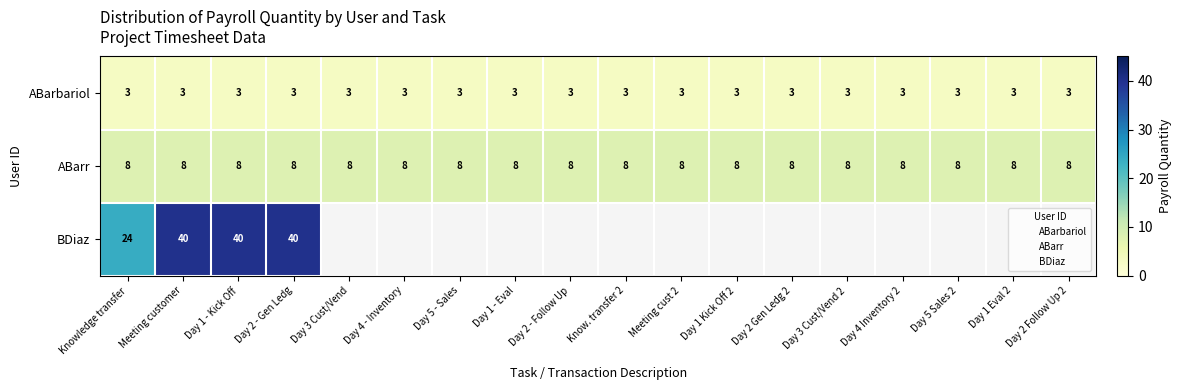

At which category does the chart reach its peak across all series?

Meeting customer